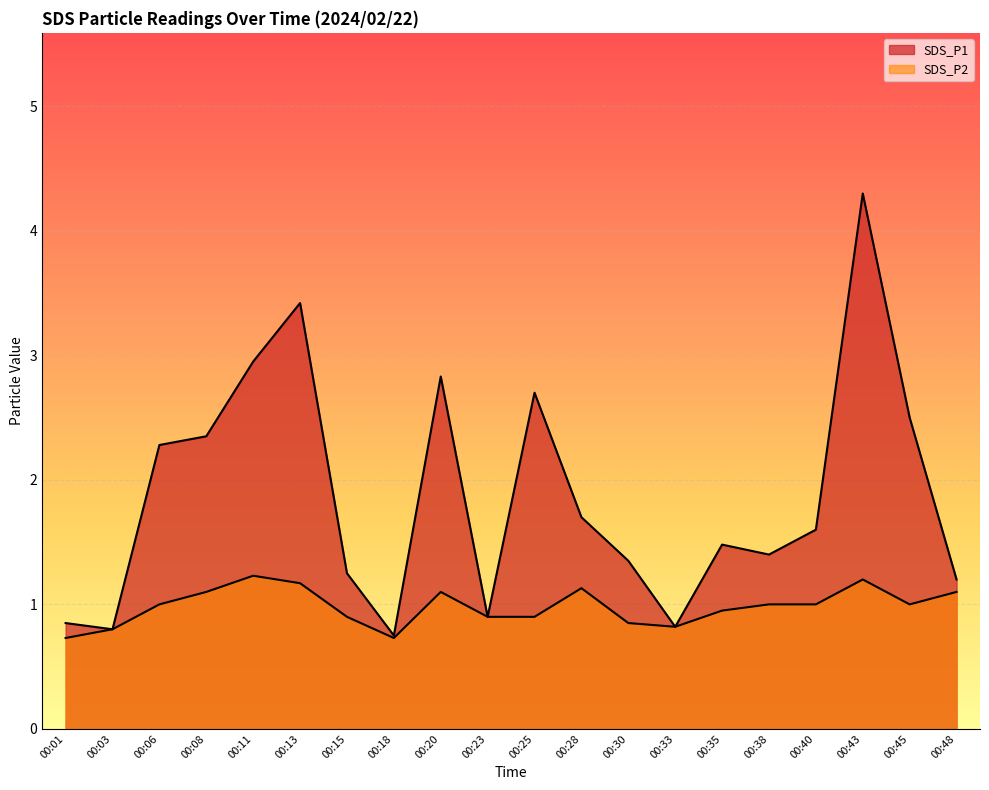

Which series has the largest range (max minus min)?

SDS_P1